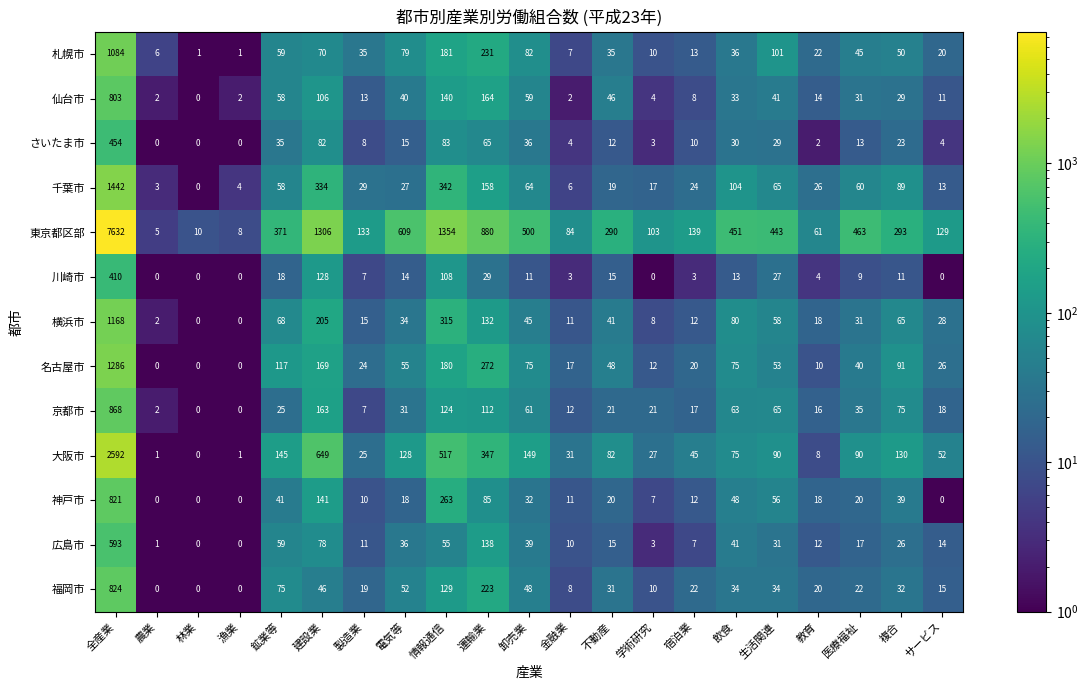

What is the average value of the 横浜市 series?

111